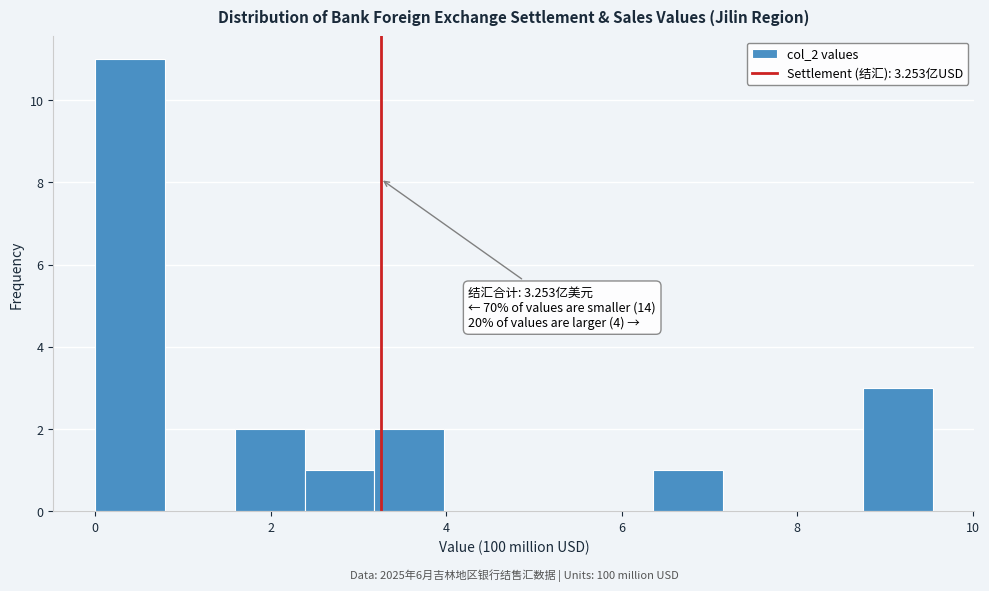

Read against the x-axis, roughly where is the centre of the tallest bar?

0.4